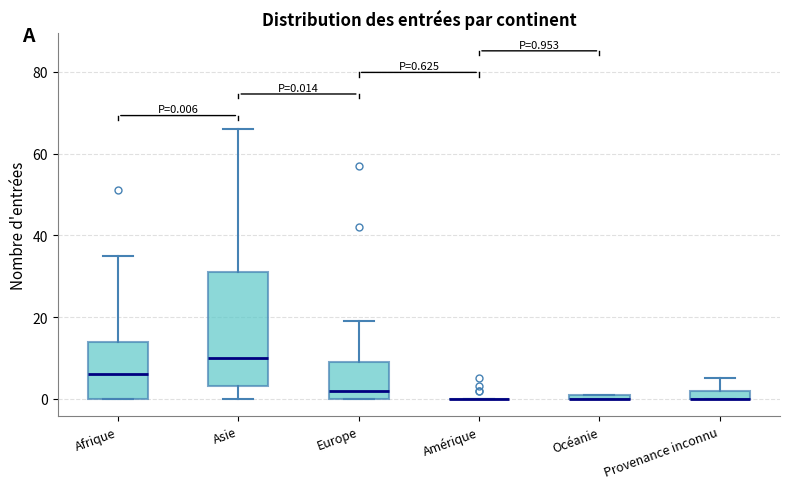

Comparing the boxes themselves (not the whiskers), which one is the tallest?

Asie